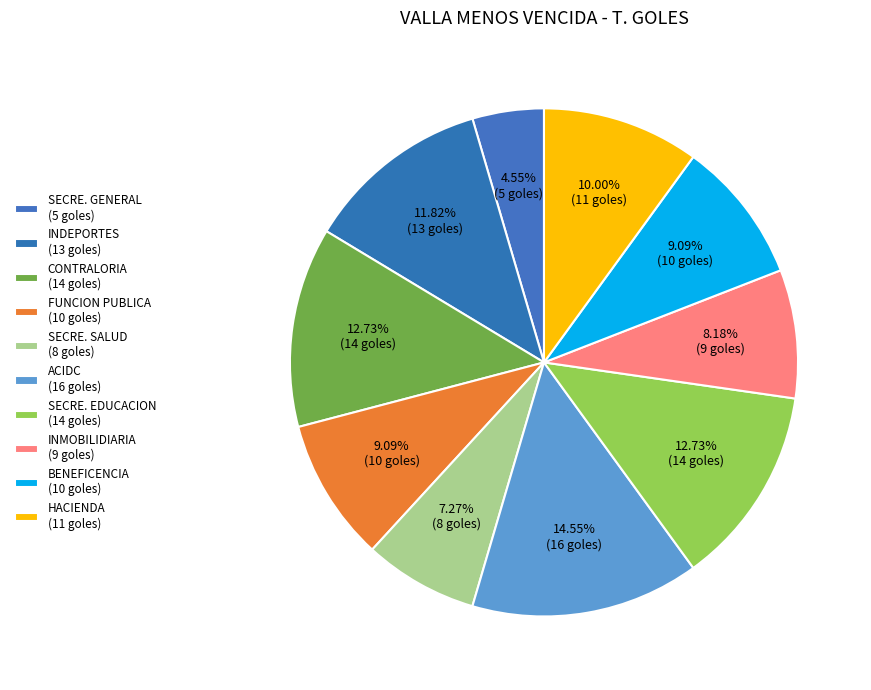

Is it true that SECRE. EDUCACION is 13% of the pie?

True